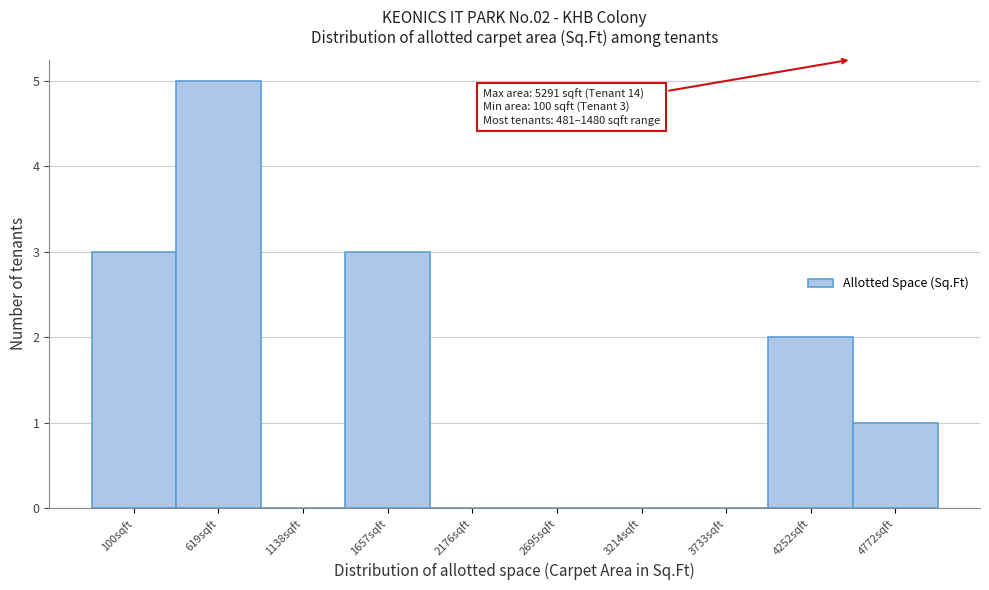

Reading left to right, list all the values displayed in this chart.

100sqft=3	619sqft=5	1138sqft=0	1657sqft=3	2176sqft=0	2695sqft=0	3214sqft=0	3733sqft=0	4252sqft=2	4772sqft=1